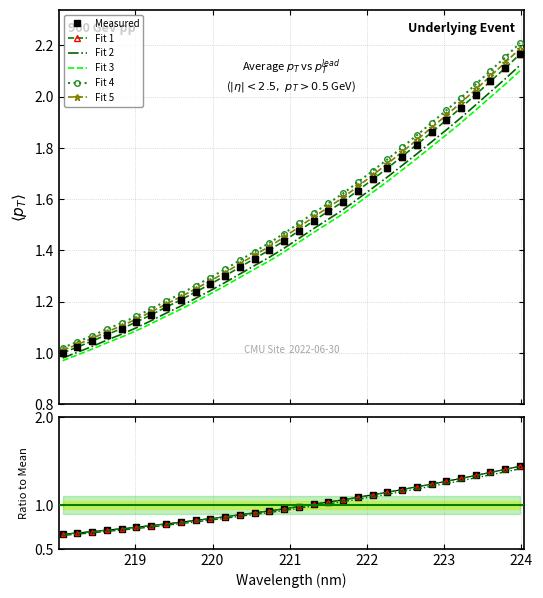

Reading left to right, extract all data points from this chart.

1.0	1.0	1.0	1.1	1.1	1.1	1.1	1.2	1.2	1.2	1.3	1.3	1.3	1.4	1.4	1.4	1.5	1.5	1.6	1.6	1.6	1.7	1.7	1.8	1.8	1.9	1.9	2.0	2.0	2.1	2.1	2.2